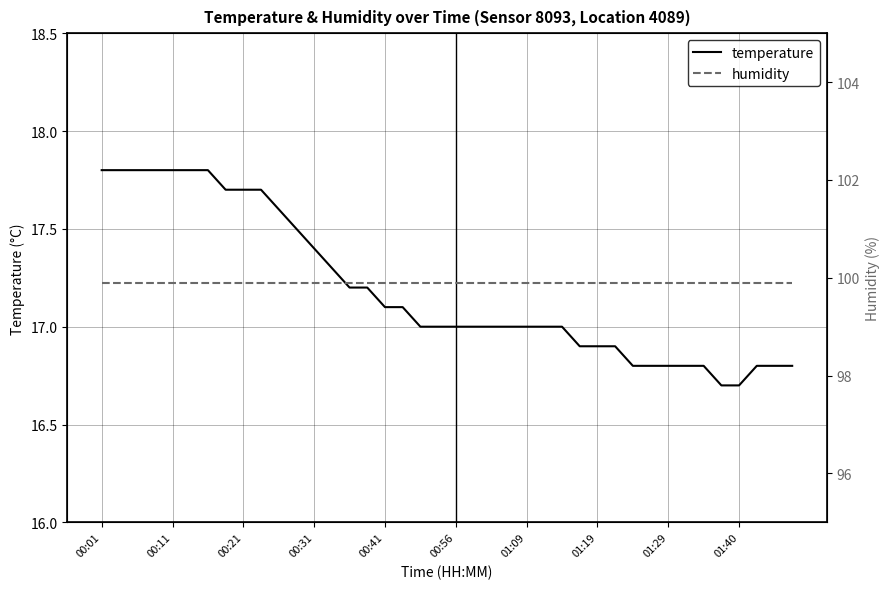

True or false: humidity and temperature intersect in this chart.

False